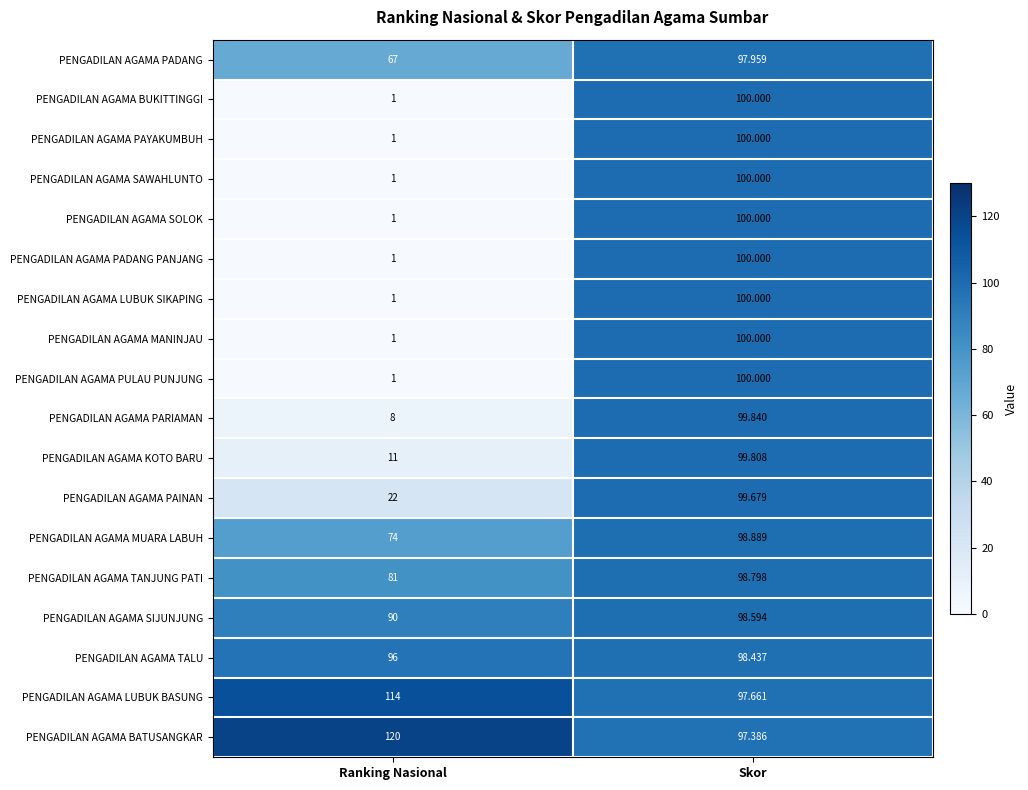

Rank the categories by PENGADILAN AGAMA PADANG value from lowest to highest.

Ranking Nasional, Skor